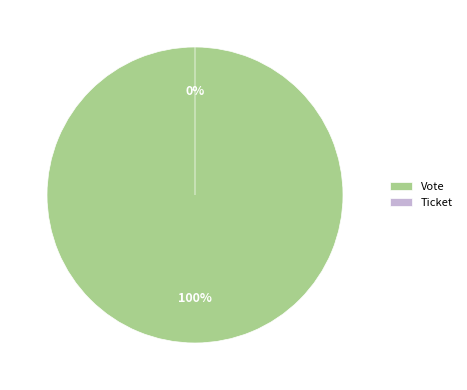

What percentage is the Vote slice, to the nearest percent?

100%